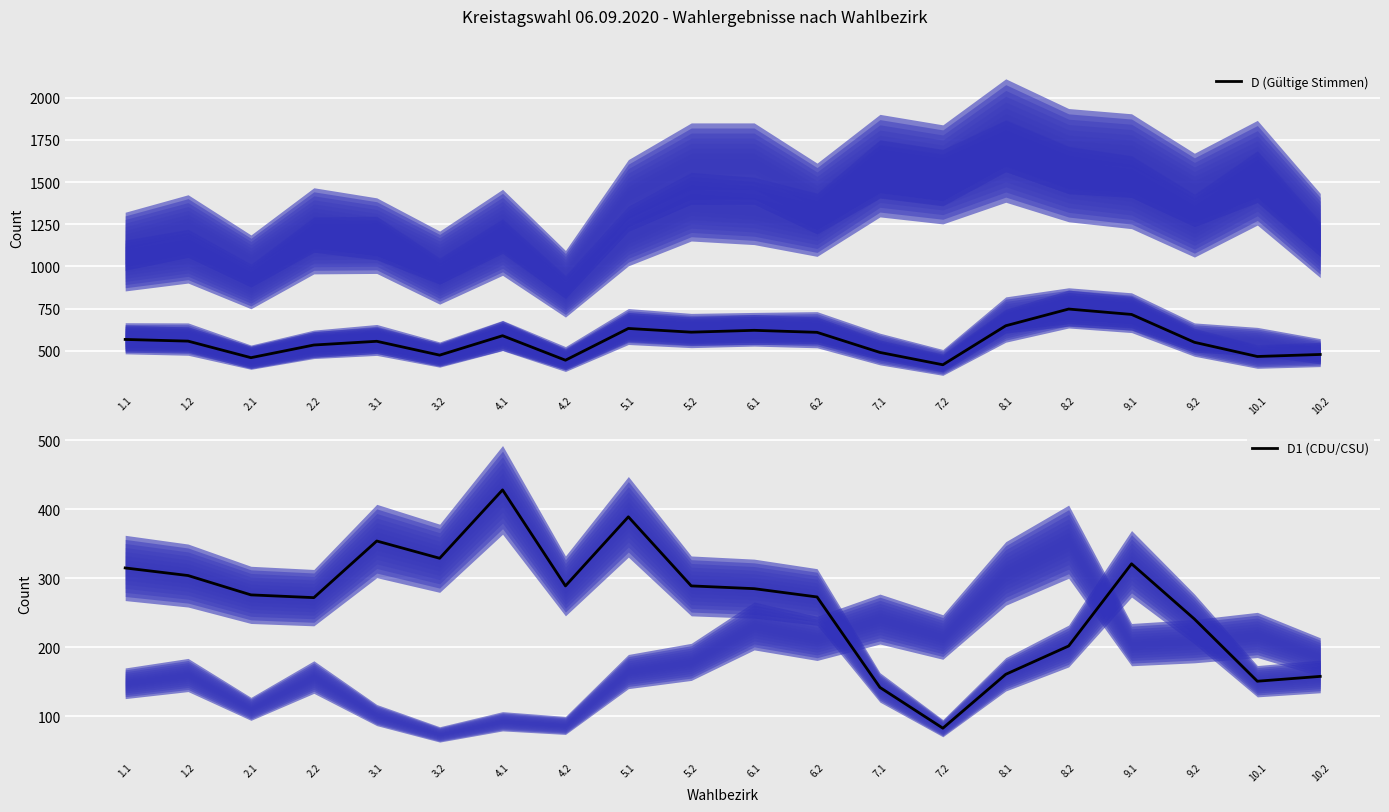

Which series has the largest total across all categories?

D (Gültige Stimmen)